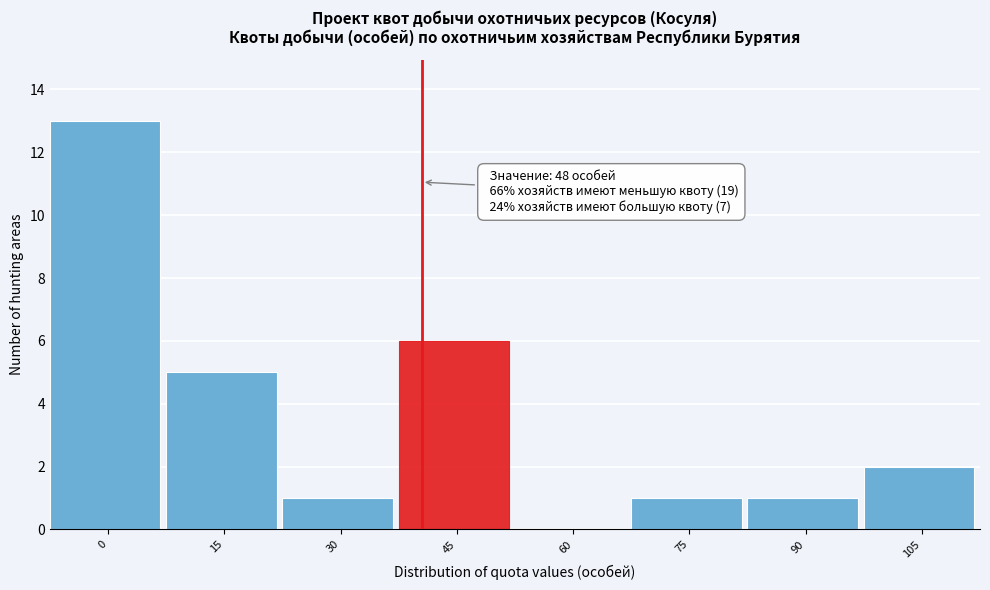

Reading left to right, list all the values displayed in this chart.

0=13	15=5	30=1	45=6	60=0	75=1	90=1	105=2